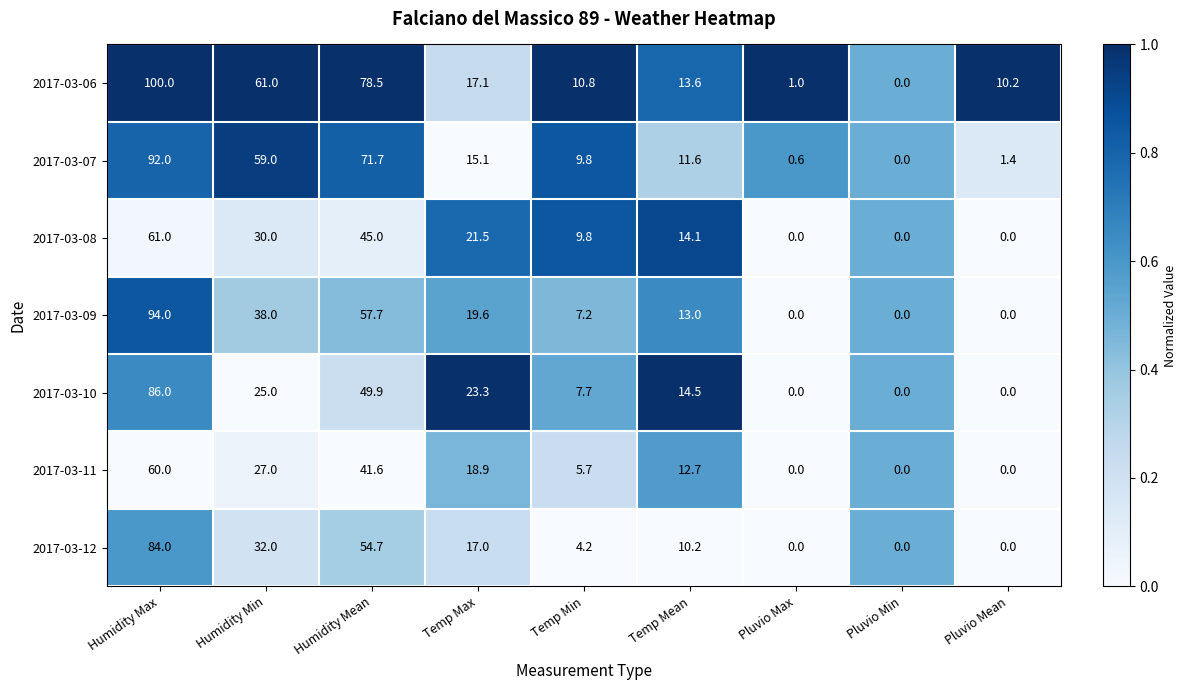

Rank the series by their maximum value, from highest to lowest.

2017-03-06, 2017-03-09, 2017-03-07, 2017-03-10, 2017-03-12, 2017-03-08, 2017-03-11